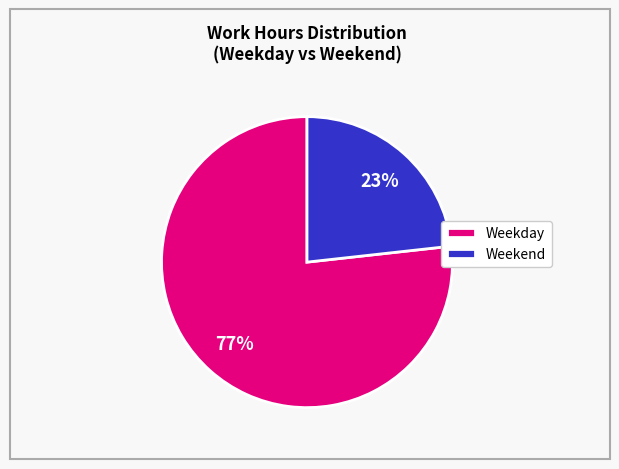

How many segments does this pie chart have?

2